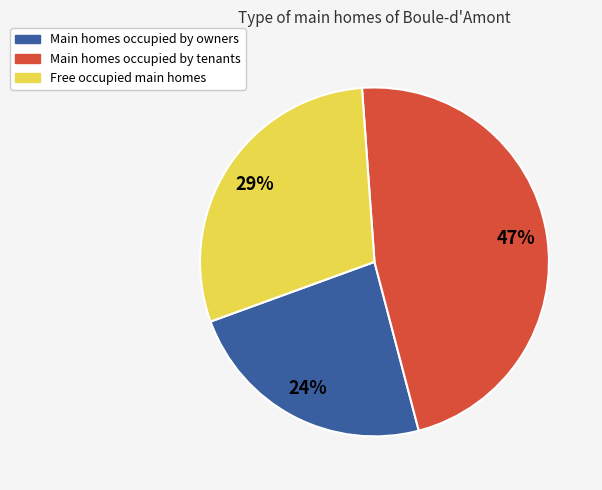

Is the sum of Free occupied main homes and Main homes occupied by tenants greater than half?

Yes